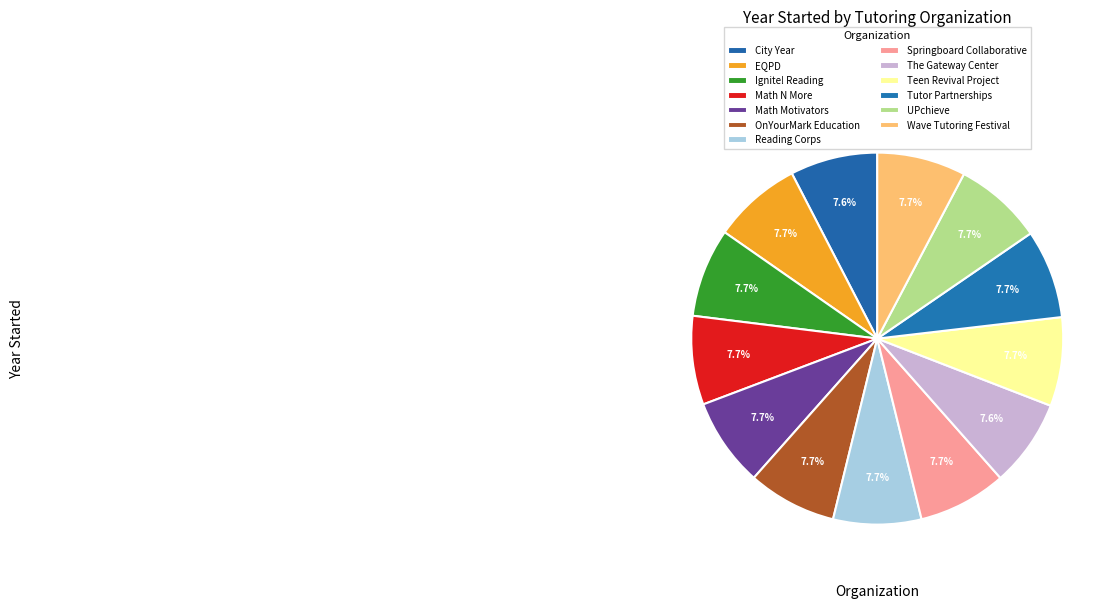

True or false: EQPD accounts for 8% of the total.

True